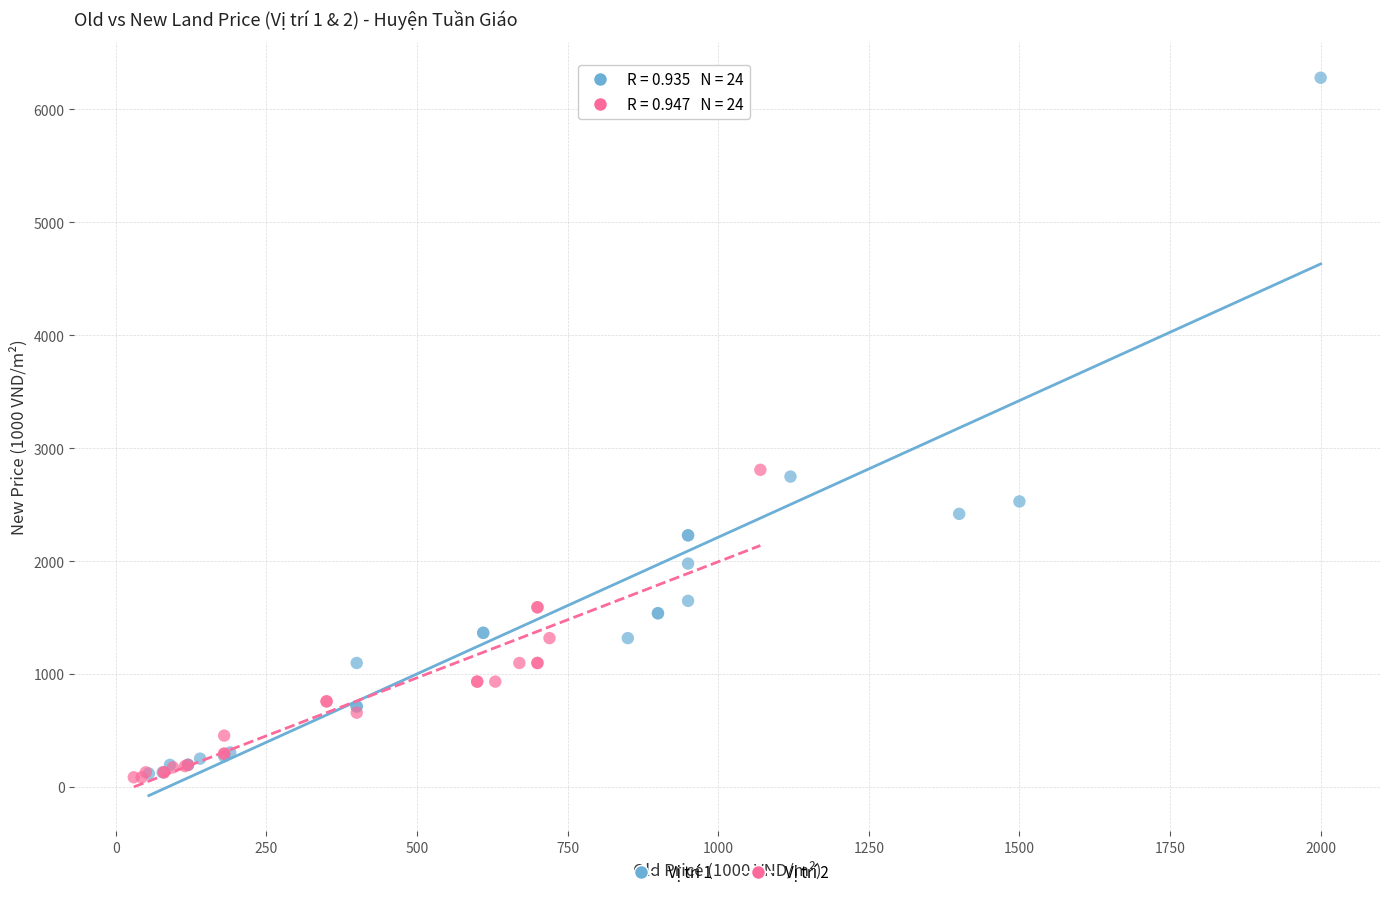

Which series has the largest Y range (max minus min)?

Vị trí 1